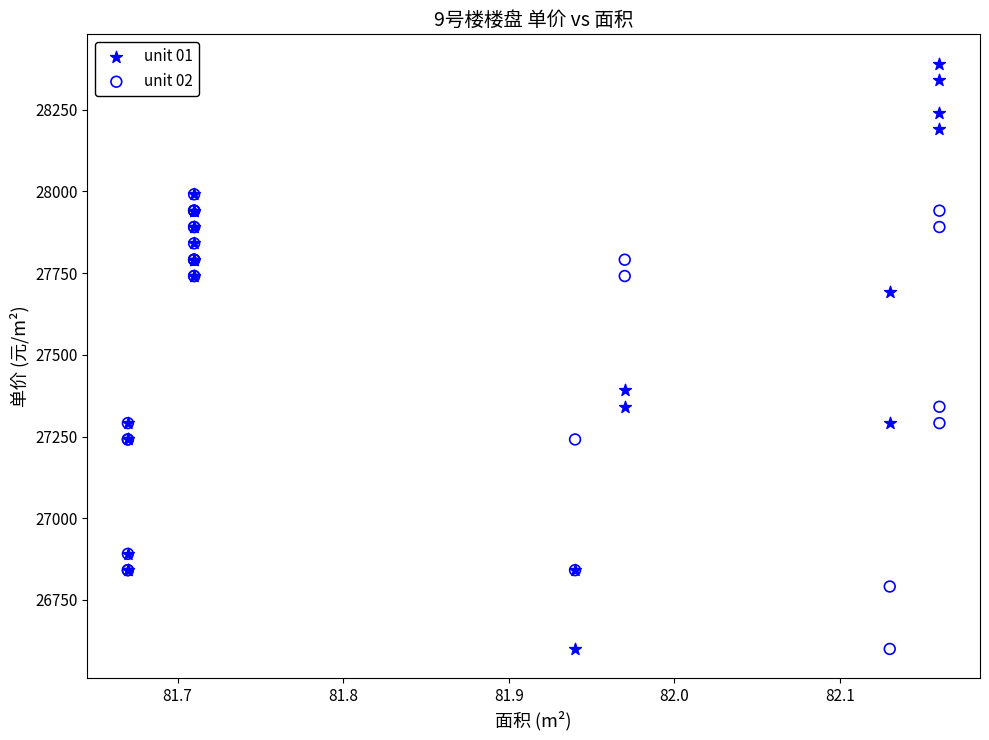

What are all the series names shown in the legend?

unit 01, unit 02